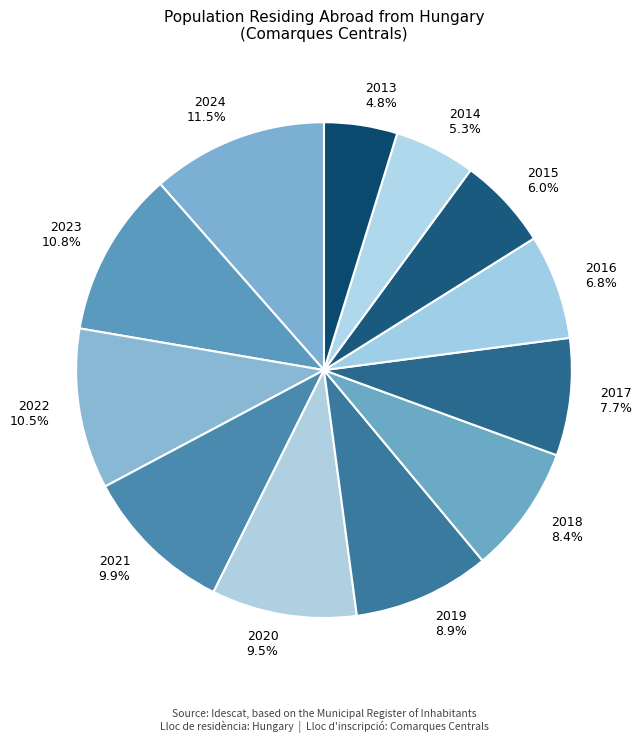

What is the total percentage of 2018 and 2019?

17.3%